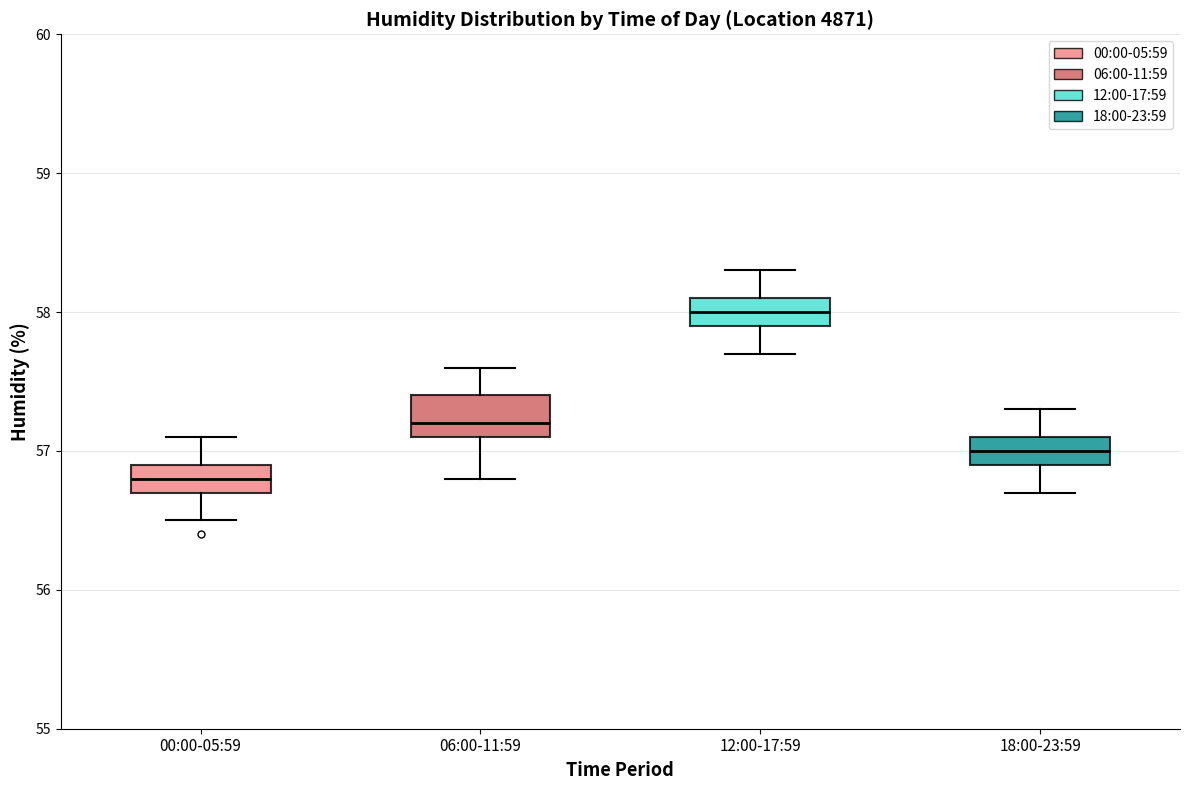

Reading left to right, transcribe this box plot: for each box, give where its median line is, the range the box spans, and where its two whiskers end, as read against the y-axis. The values are not printed on the chart, so give them approximately, as read against the axis.

00:00-05:59: median 56.8, box 56.7 to 56.9, whiskers 56.5 to 57.1
06:00-11:59: median 57.2, box 57.1 to 57.4, whiskers 56.8 to 57.6
12:00-17:59: median 58.0, box 57.9 to 58.1, whiskers 57.7 to 58.3
18:00-23:59: median 57.0, box 56.9 to 57.1, whiskers 56.7 to 57.3